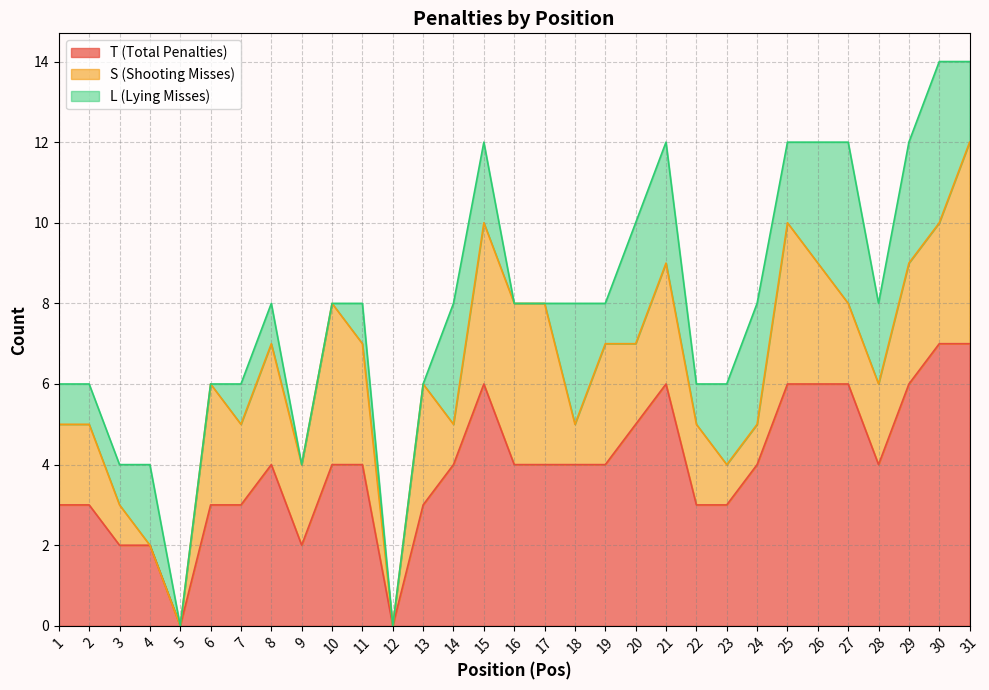

In L (Lying Misses), how many points are lower than both neighbors (excluding endpoints)?

4